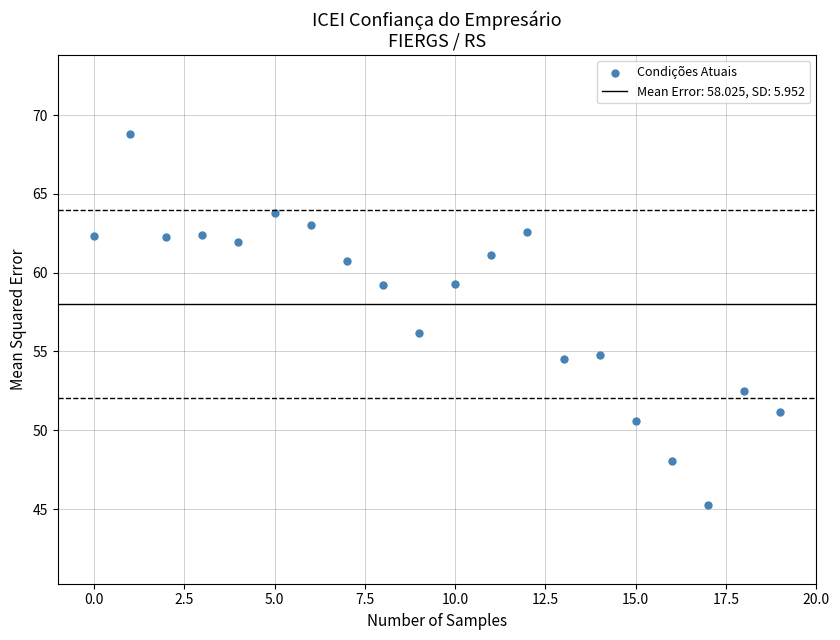

What is the range of Y values (max minus min)?

23.6